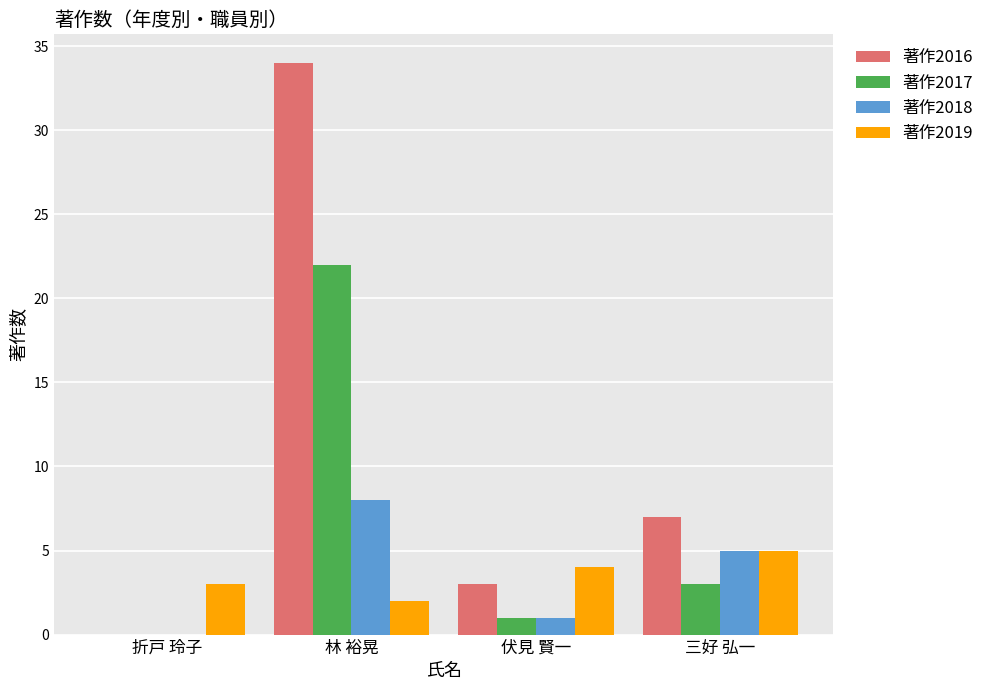

What is the maximum value shown in the chart?

34